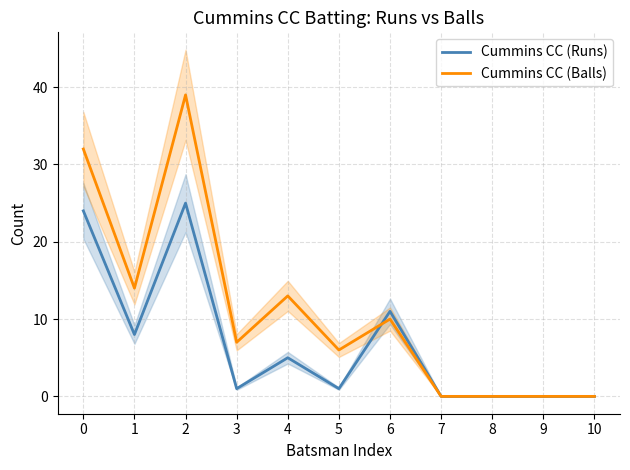

What is the approximate value of Cummins CC (Balls) at 3, to the nearest 5?

5